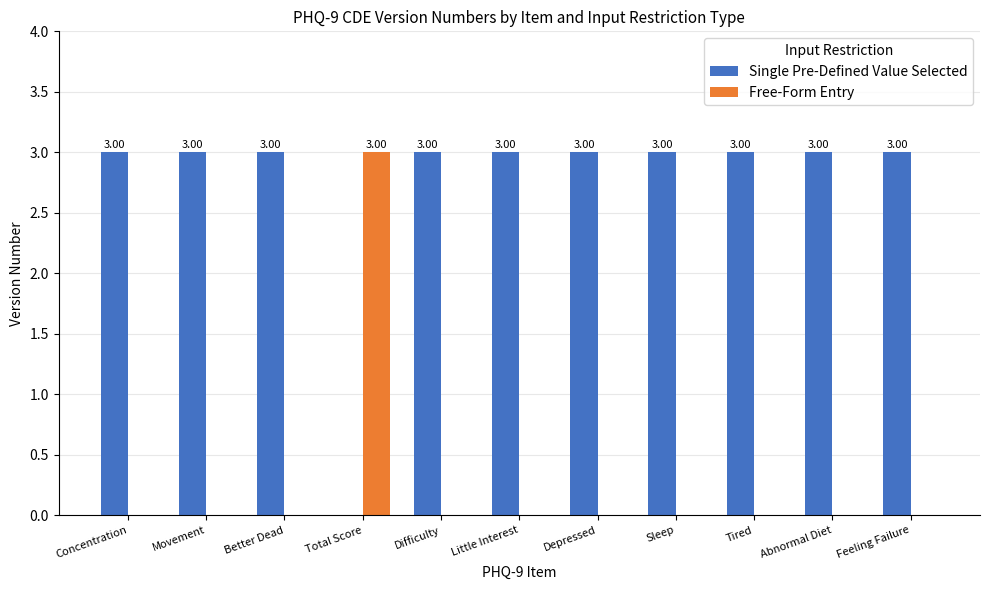

What is the total value across all series at Feeling Failure?

3